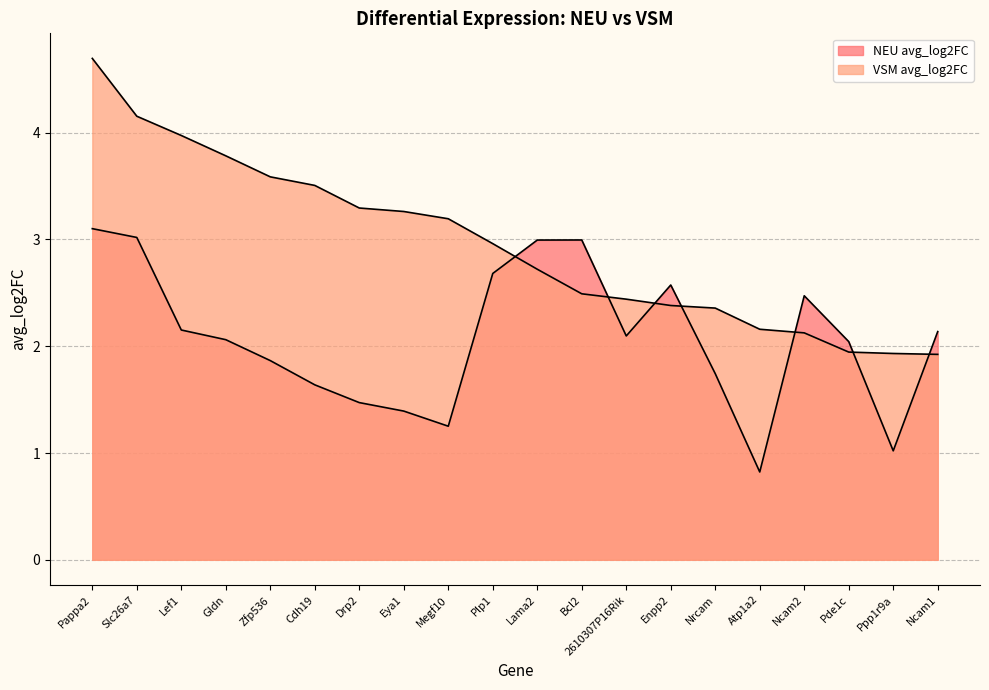

How many lines are shown in the chart?

2